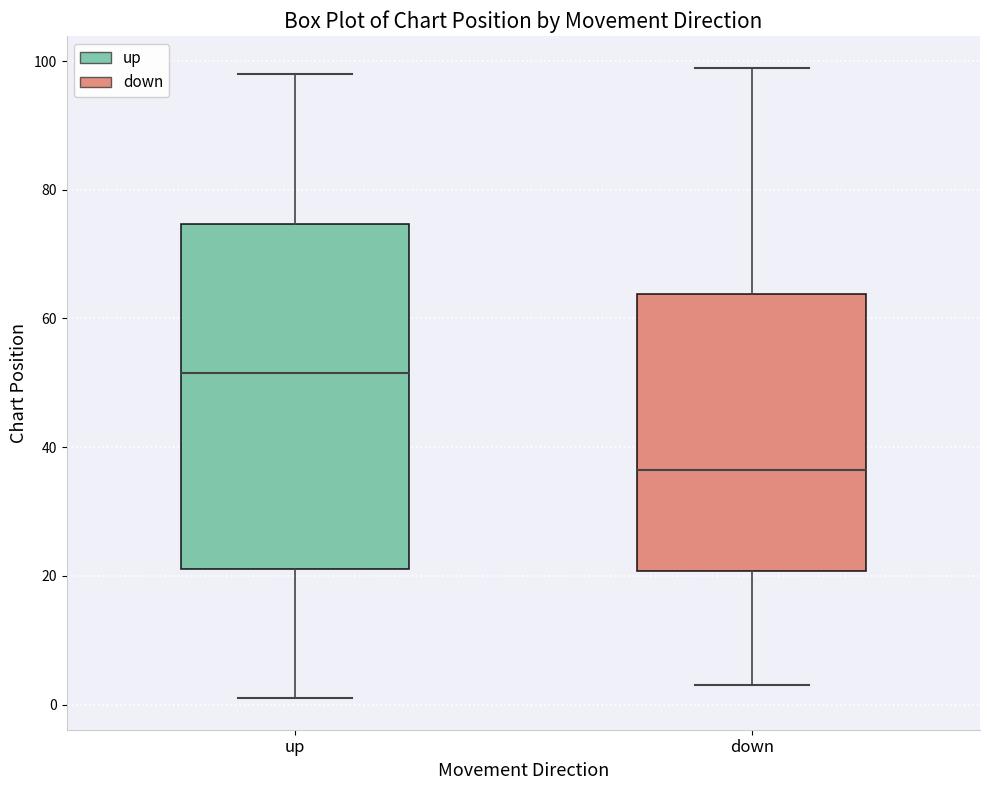

Reading left to right, read every box against the y-axis: the position of its median line, the range the box covers, and the ends of its whiskers. The values are not printed on the chart, so give them approximately, as read against the axis.

up: median 52, box 22 to 74, whiskers 2 to 98
down: median 36, box 20 to 64, whiskers 4 to 100